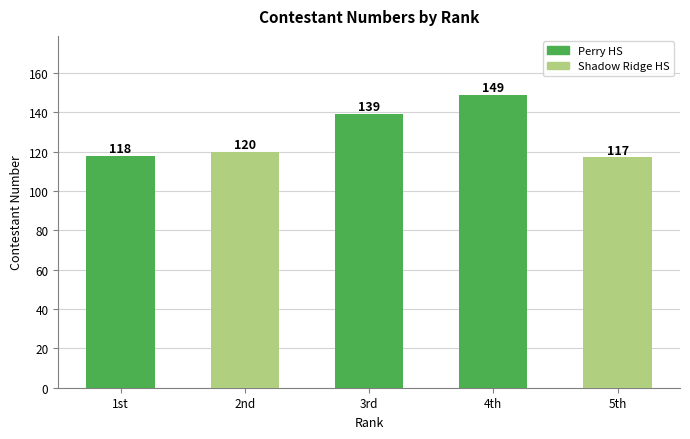

Where is the data nearest to the value 133?

3rd